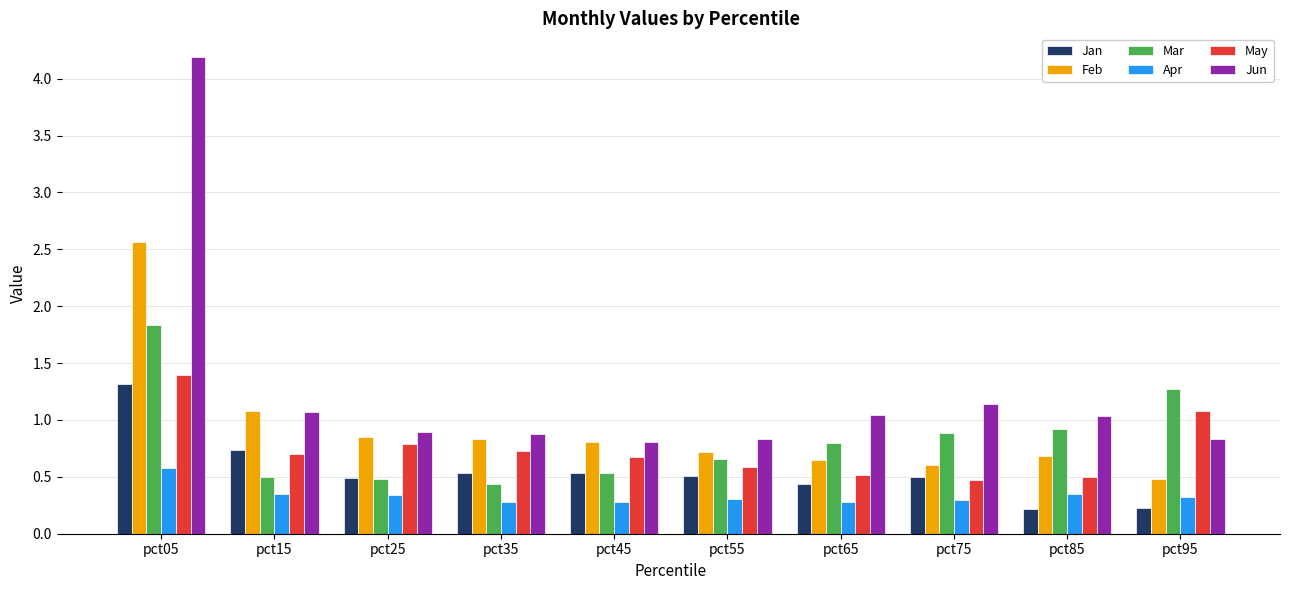

What is the minimum value for Feb?

0.5